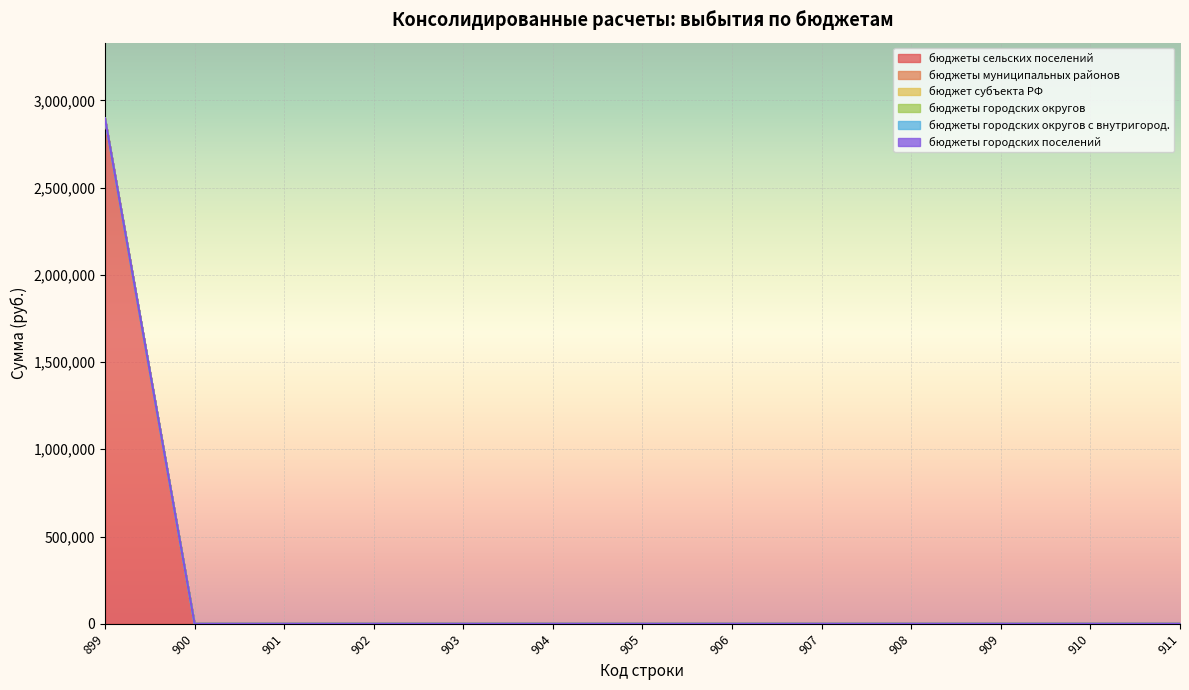

Count the number of categories in the chart.

13